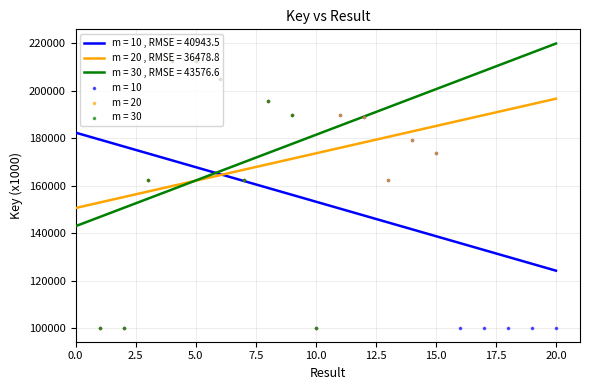

Which has a higher value, 17 or 10?

17